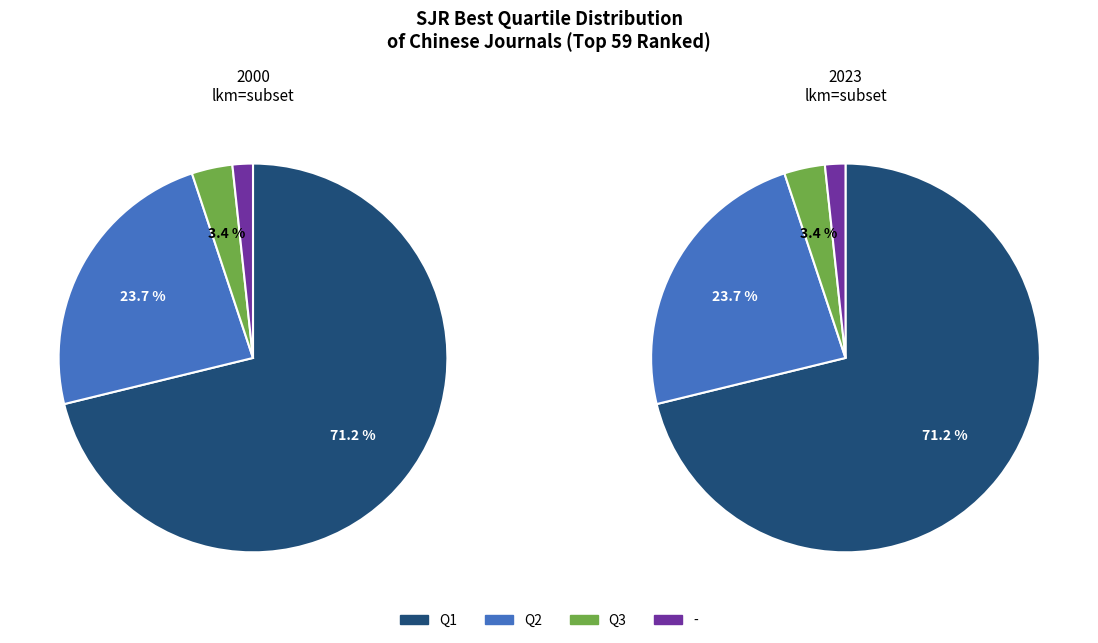

The Q1 slice represents 62% of the pie. True or false?

False